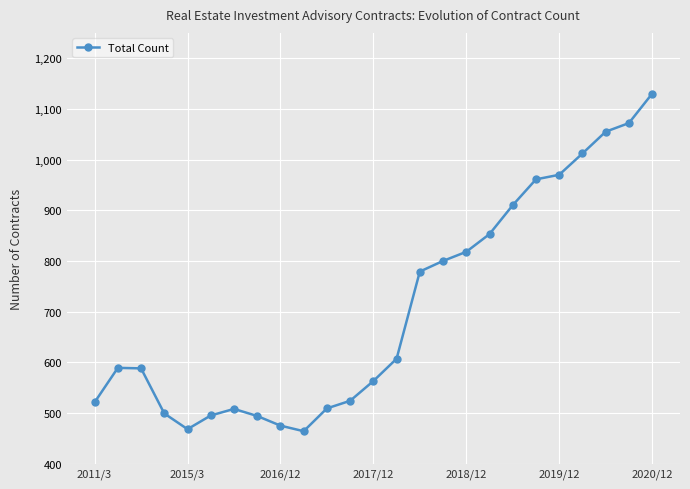

What is the difference between the second highest and minimum values?

608